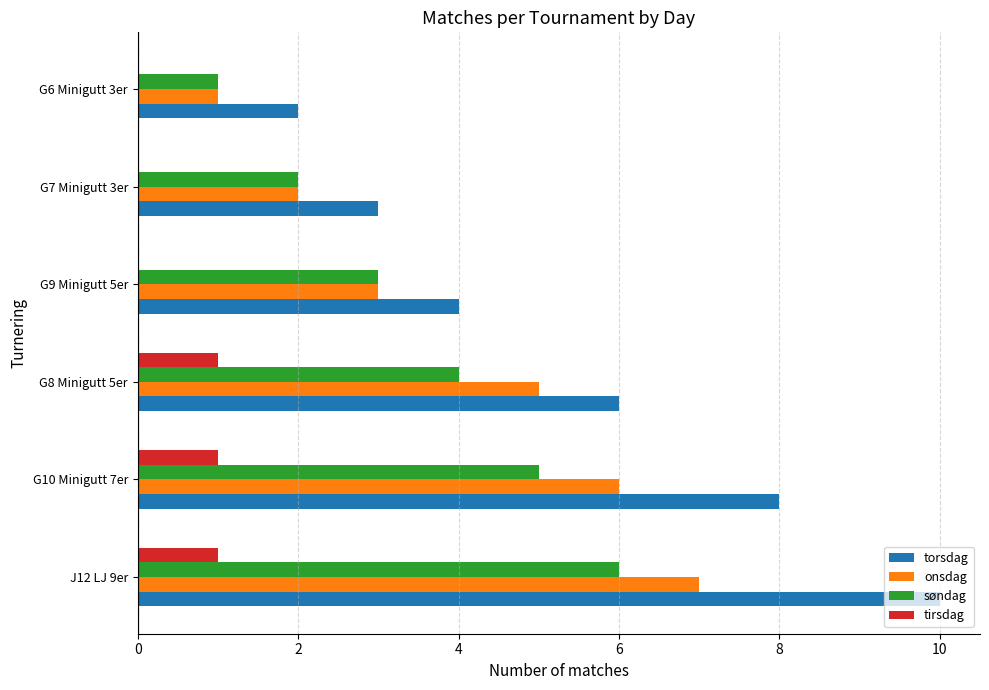

How many onsdag values are between 2 and 6?

4